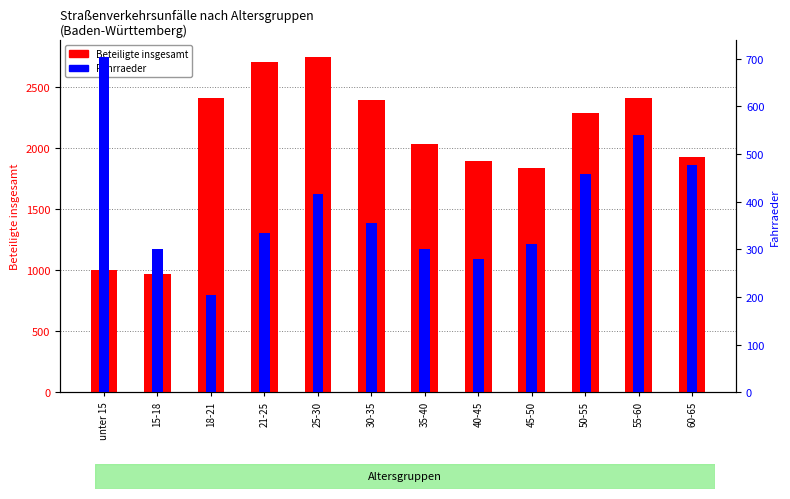

At 21-25, list the series in order from smallest to largest.

Fahrraeder, Beteiligte insgesamt